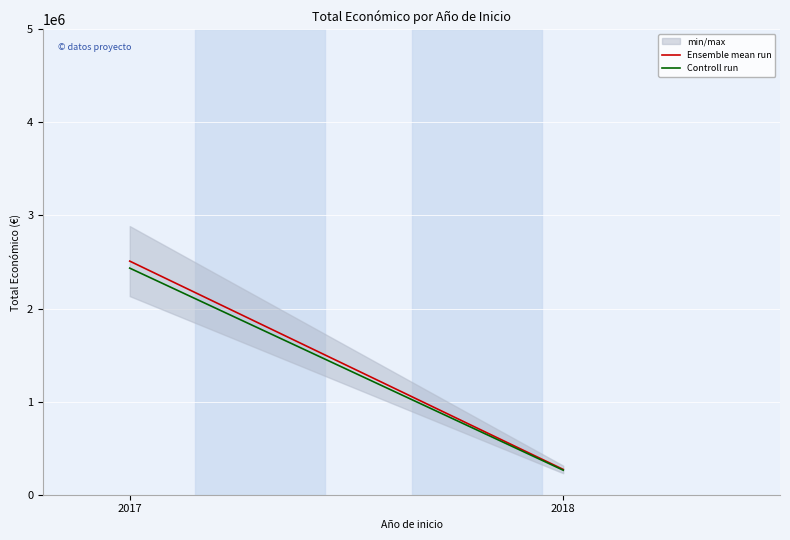

Count the number of categories in the chart.

2